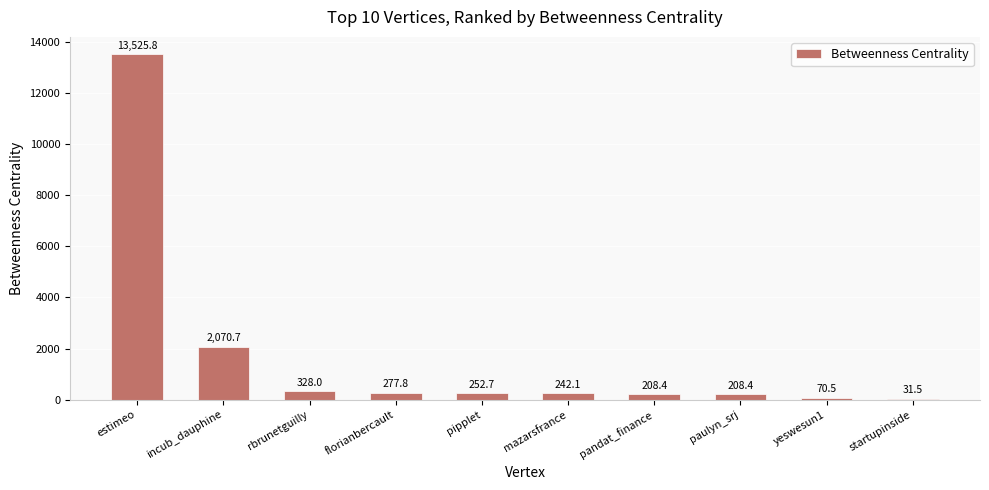

How many distinct data groups are displayed?

1